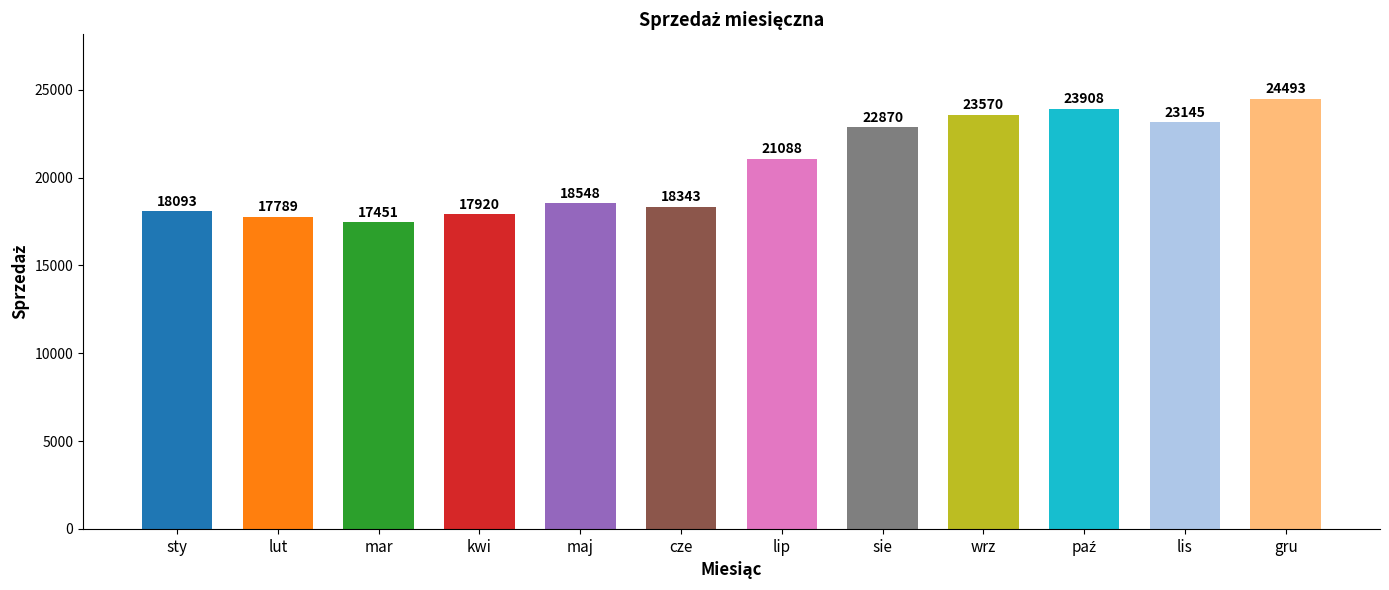

Read the value at wrz.

23570